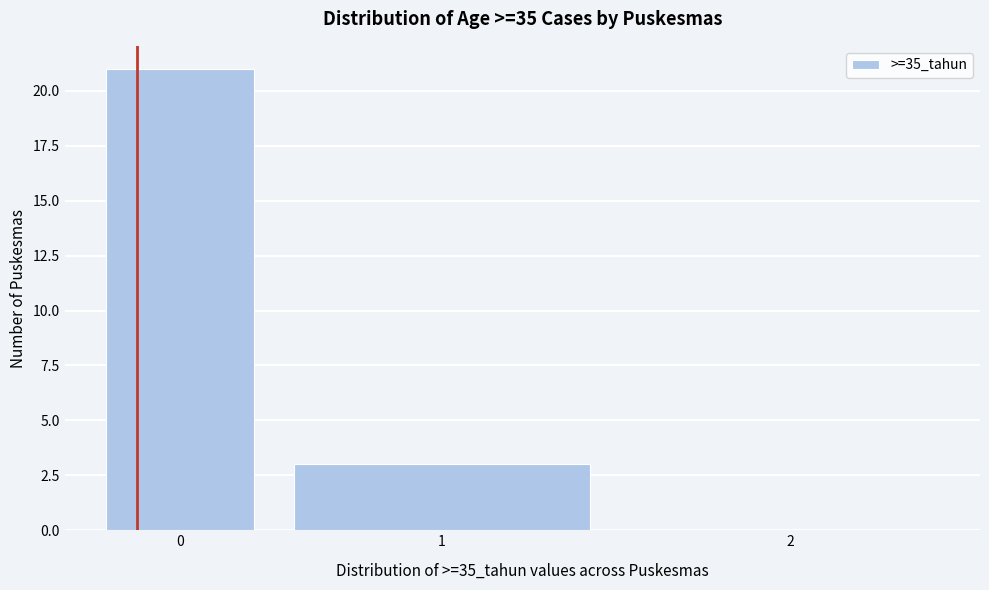

Reading right to left, list all the values displayed in this chart.

2=0	1=3	0=21